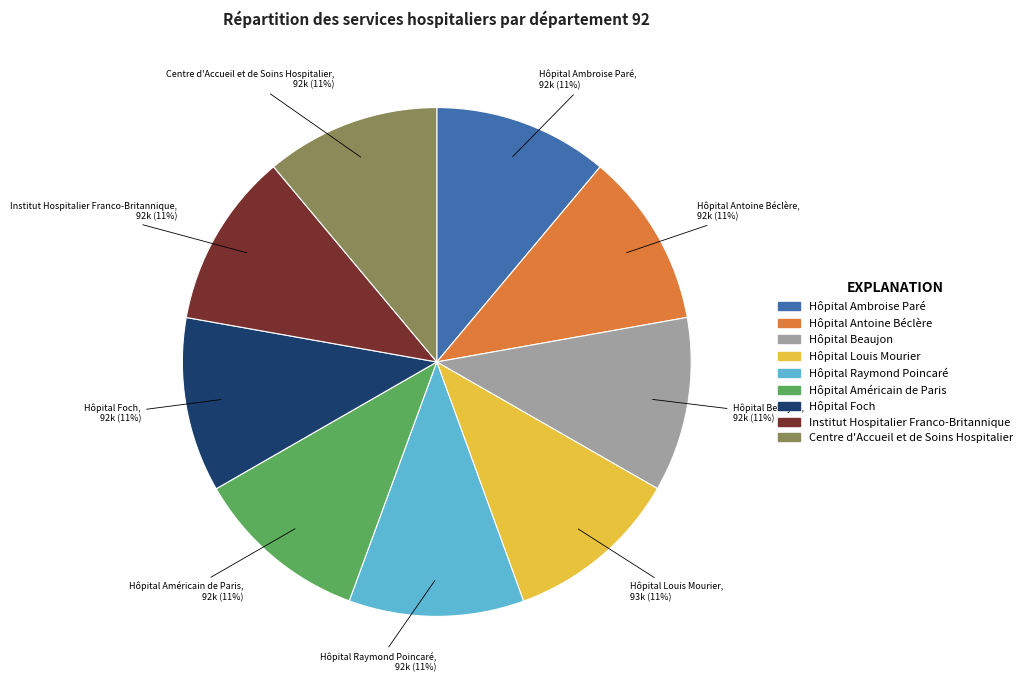

True or false: Hôpital Beaujon accounts for 11% of the total.

True